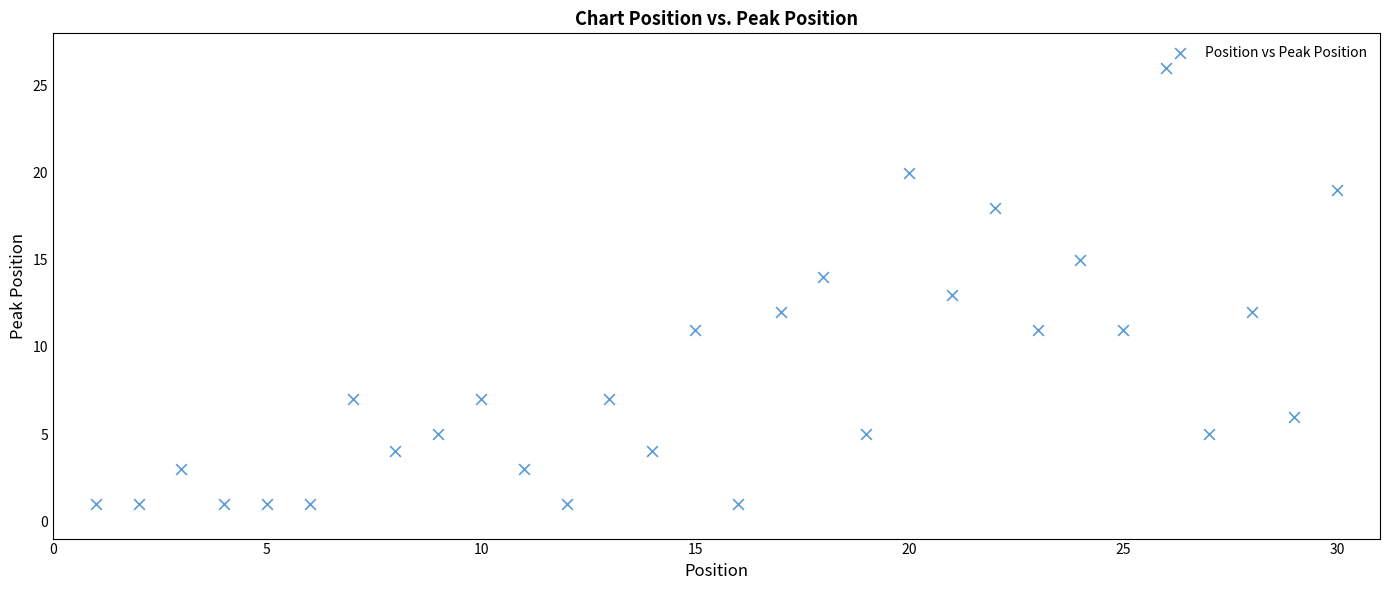

What is the range of X values (max minus min)?

29